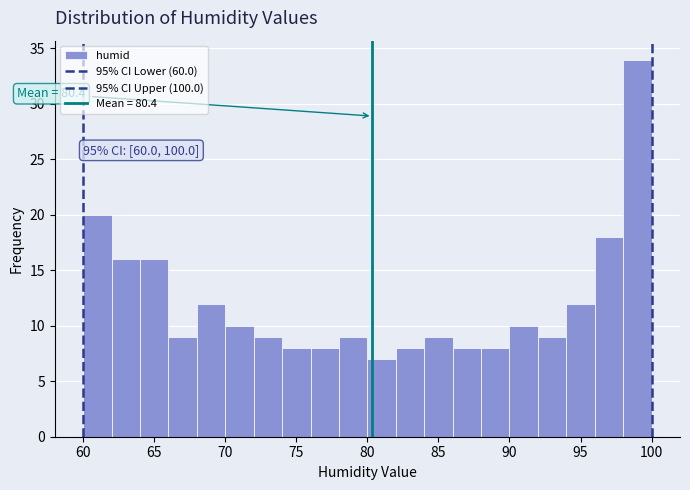

Which range on the x-axis has the tallest bar?

98 to 100